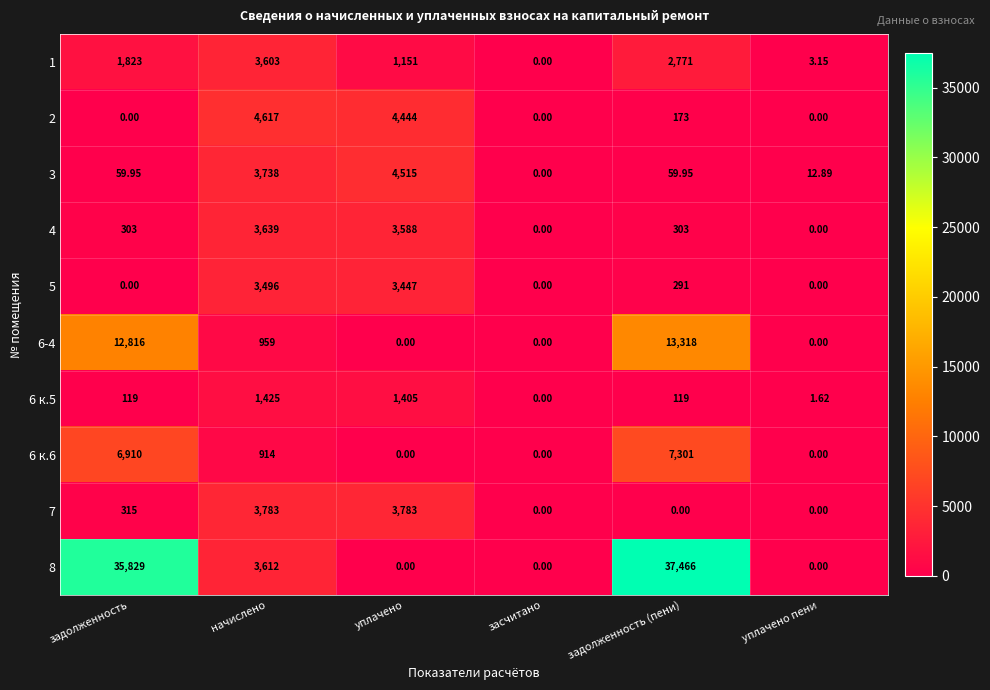

Between начислено and уплачено, which series saw the biggest shift?

8